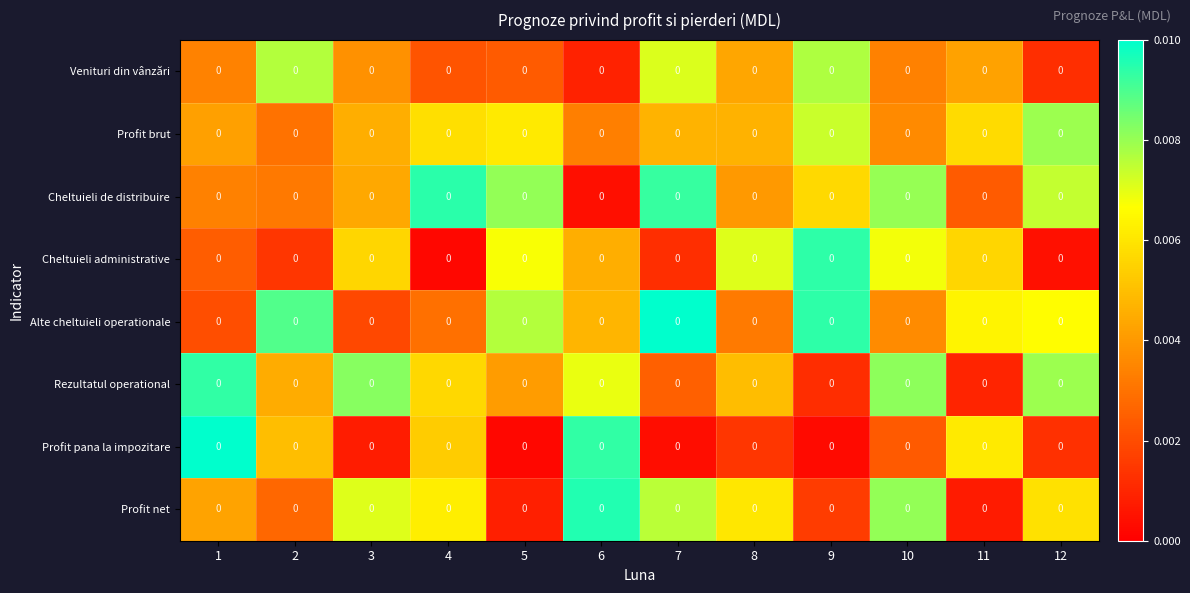

At which label is row_2 closest to 0?

6